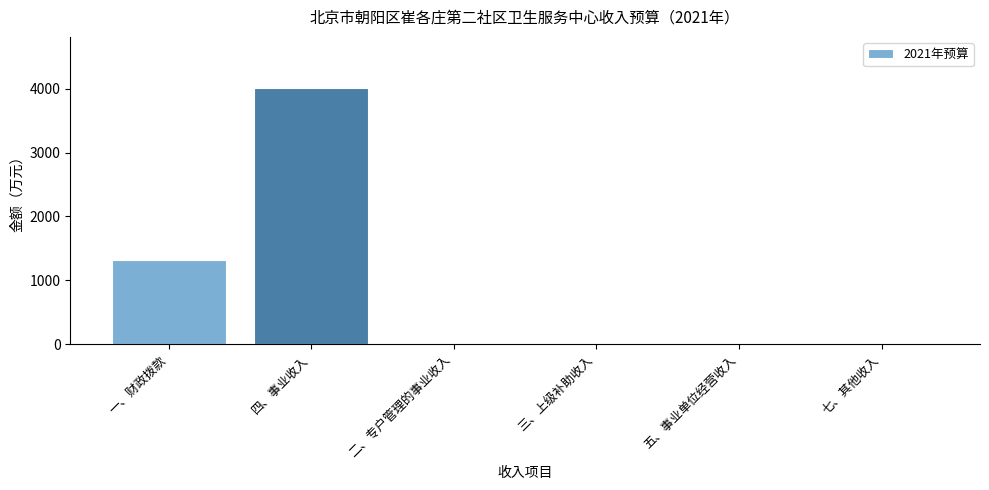

What is the average value?

886.4